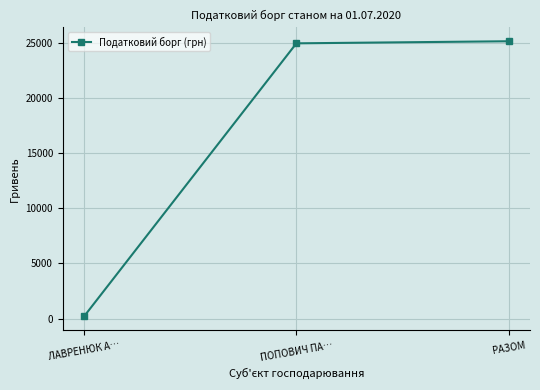

Which category has the lowest value across all series?

ЛАВРЕНЮК А…